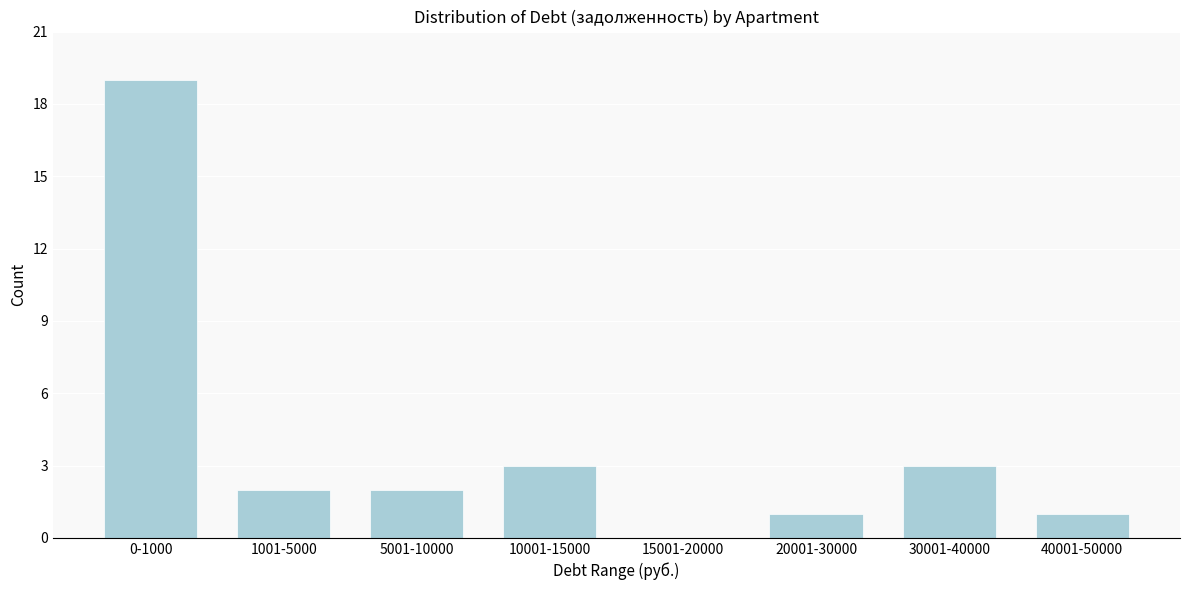

Reading left to right, what are all the values shown in this chart?

0-1000=19	1001-5000=2	5001-10000=2	10001-15000=3	15001-20000=0	20001-30000=1	30001-40000=3	40001-50000=1